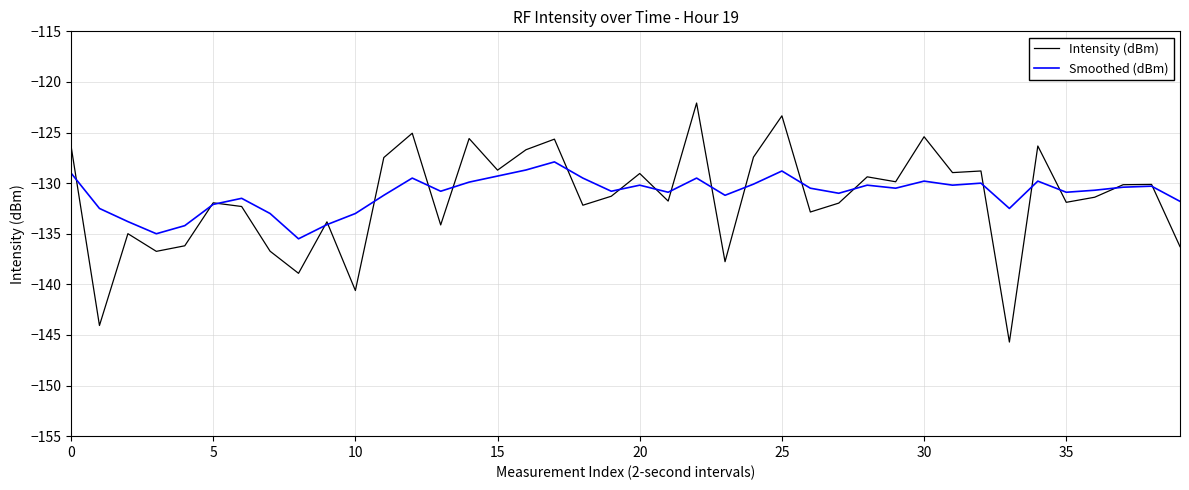

Which series has the widest spread of values?

Intensity (dBm)